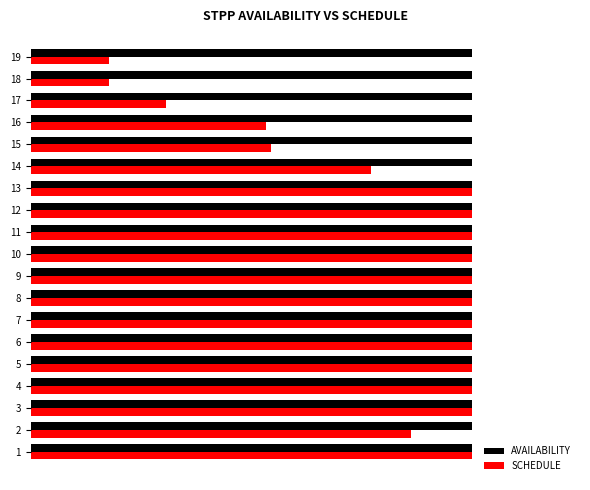

What is the average value of the SCHEDULE series?

1077.4